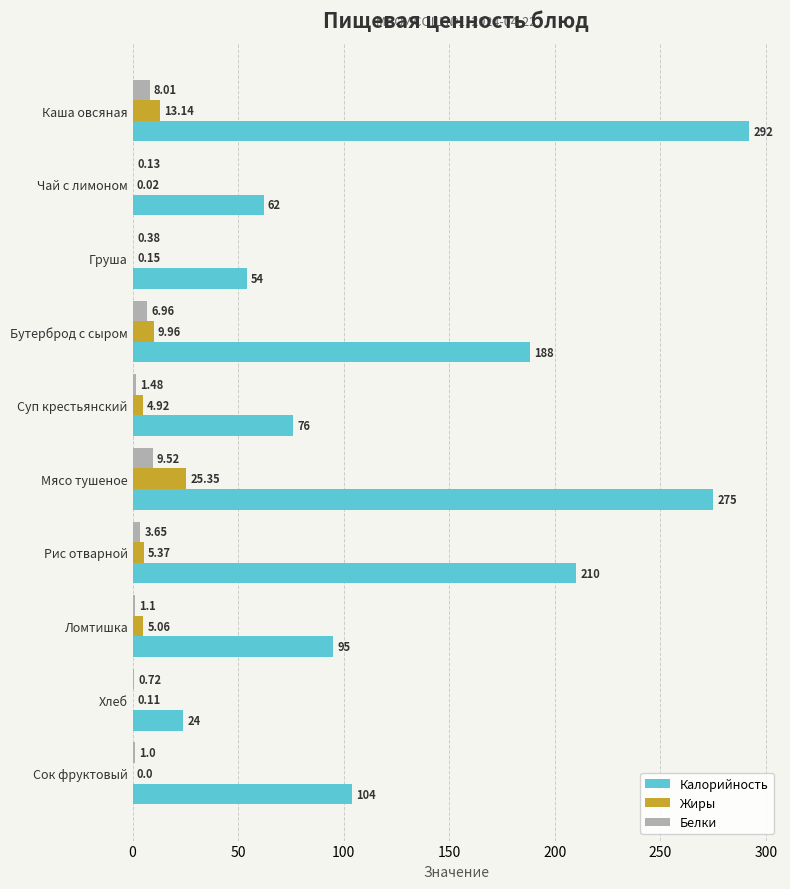

At which category does the chart reach its peak across all series?

Каша овсяная